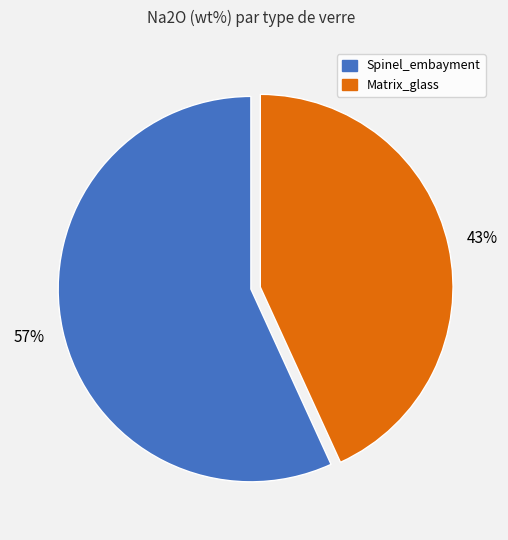

True or false: Matrix_glass accounts for 56% of the total.

False